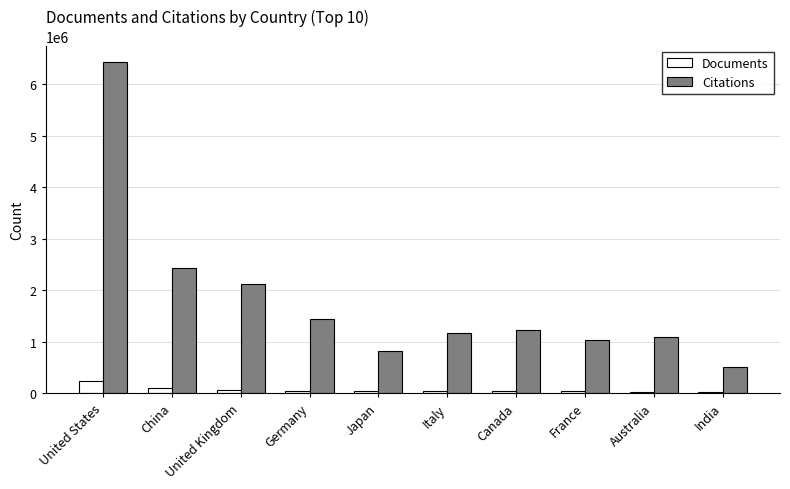

Are the bars horizontal?

No